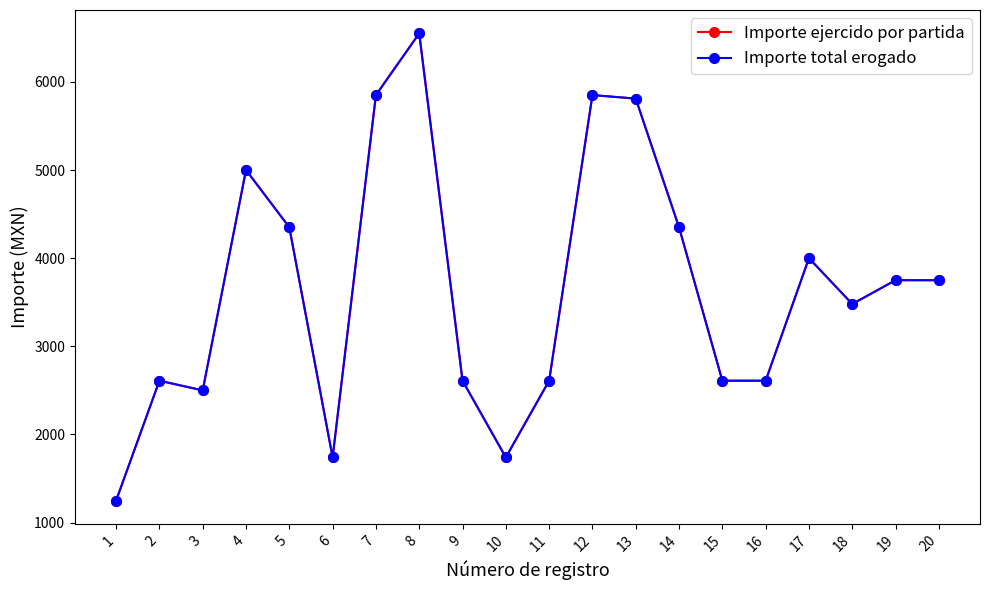

At which category is the sum across all series the highest?

8